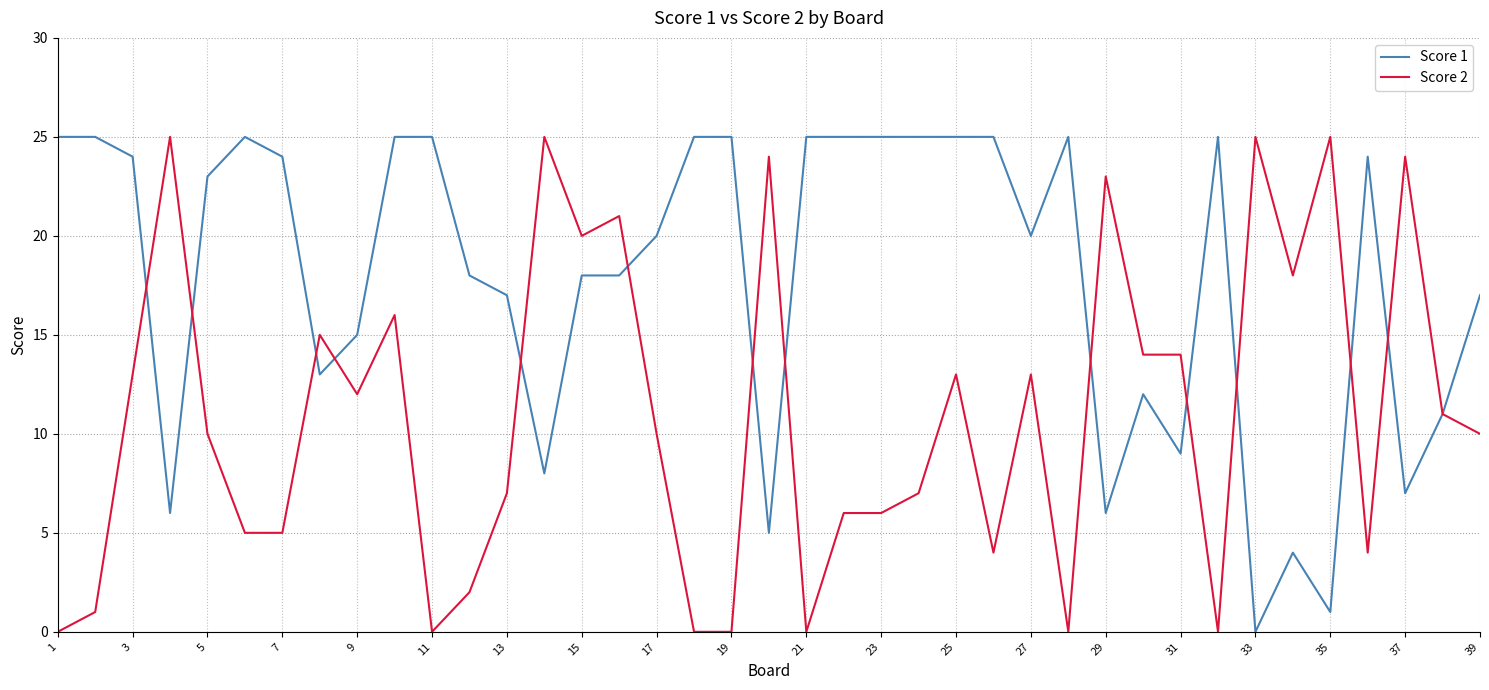

Reading right to left, transcribe all the data shown in this chart.

Score 1: 17	11	7	24	1	4	0	25	9	12	6	25	20	25	25	25	25	25	25	5	25	25	20	18	18	8	17	18	25	25	15	13	24	25	23	6	24	25	25
Score 2: 10	11	24	4	25	18	25	0	14	14	23	0	13	4	13	7	6	6	0	24	0	0	10	21	20	25	7	2	0	16	12	15	5	5	10	25	13	1	0